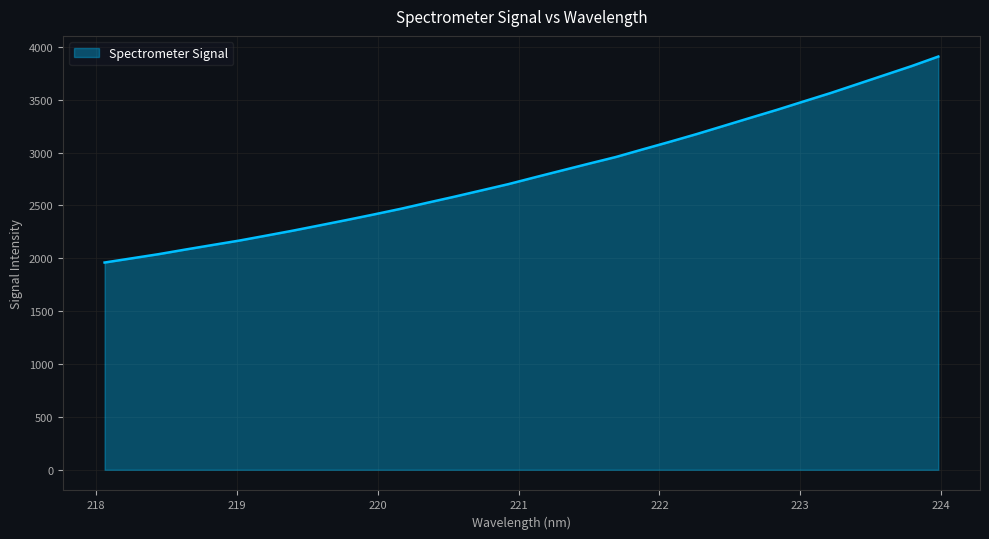

True or false: the data has more than 0 interior local peaks.

False